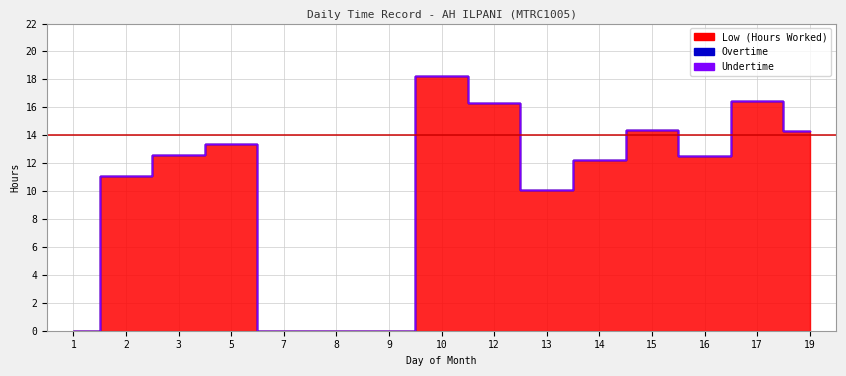

How many lines are shown in the chart?

3